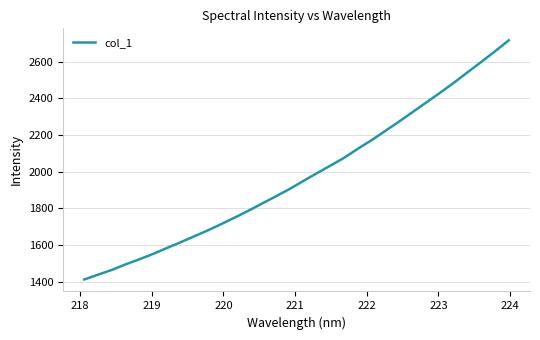

What is the difference between the maximum and minimum values?

1302.9